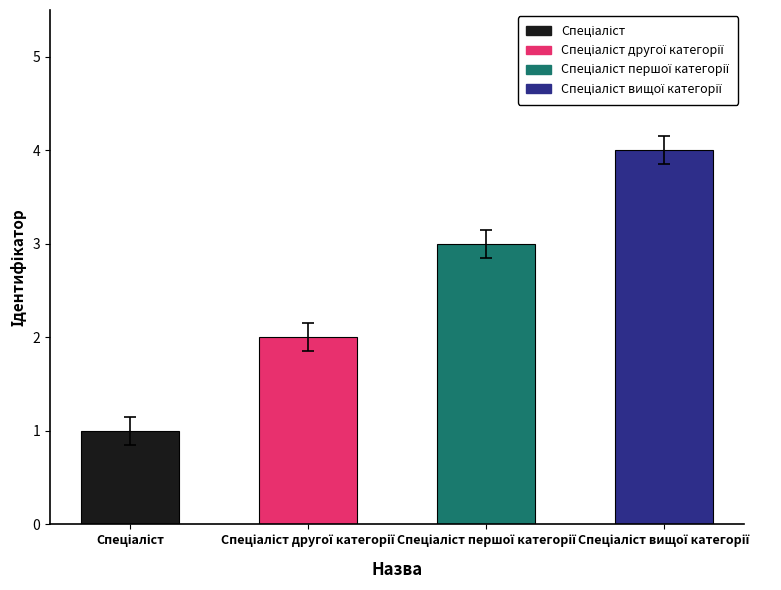

What is the difference between the maximum and minimum values?

3